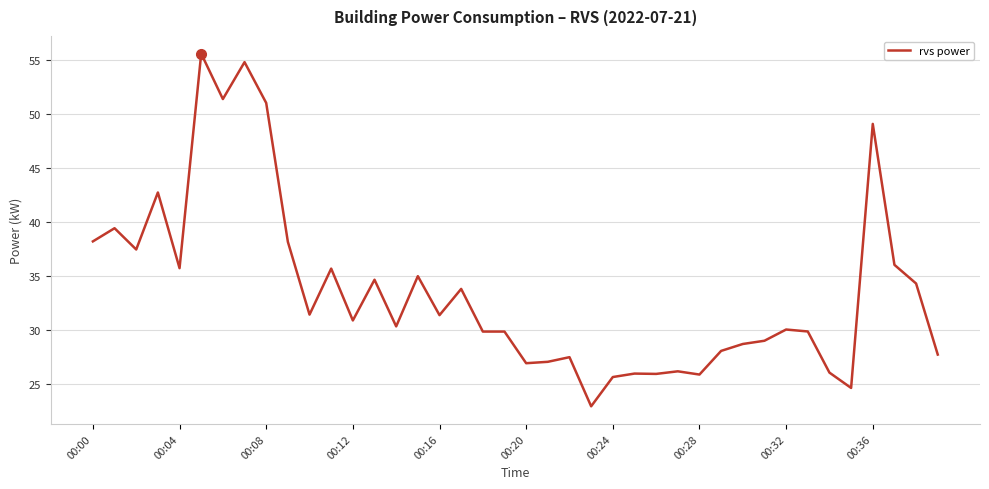

What is the difference between the maximum and minimum values?

32.7